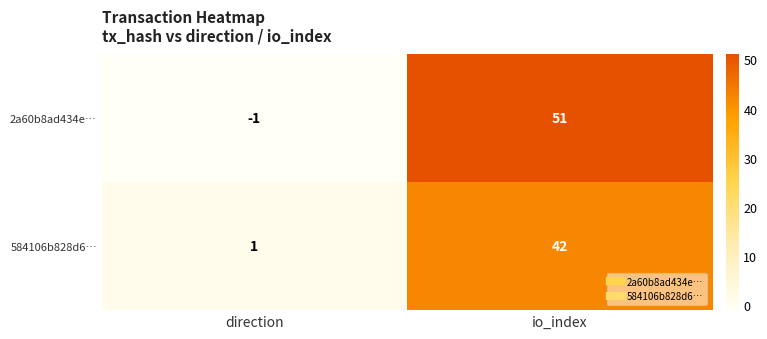

At how many categories does at least one series exceed 3?

1